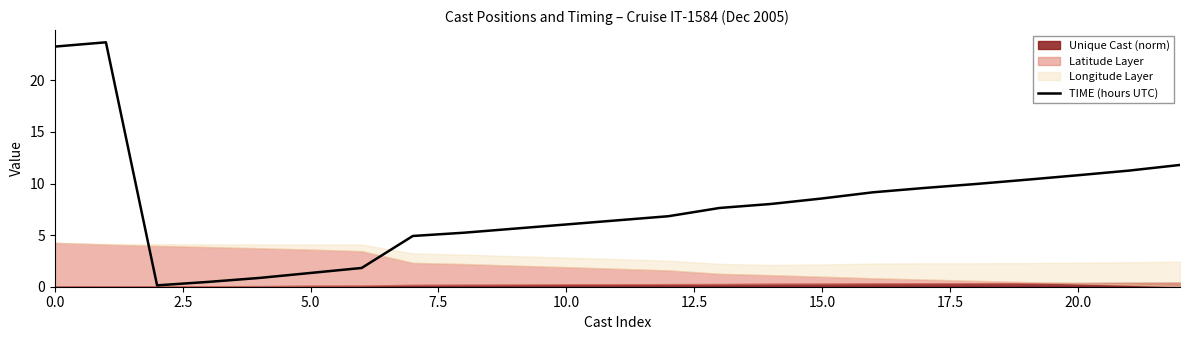

Does the chart display data point markers on the line(s)?

No